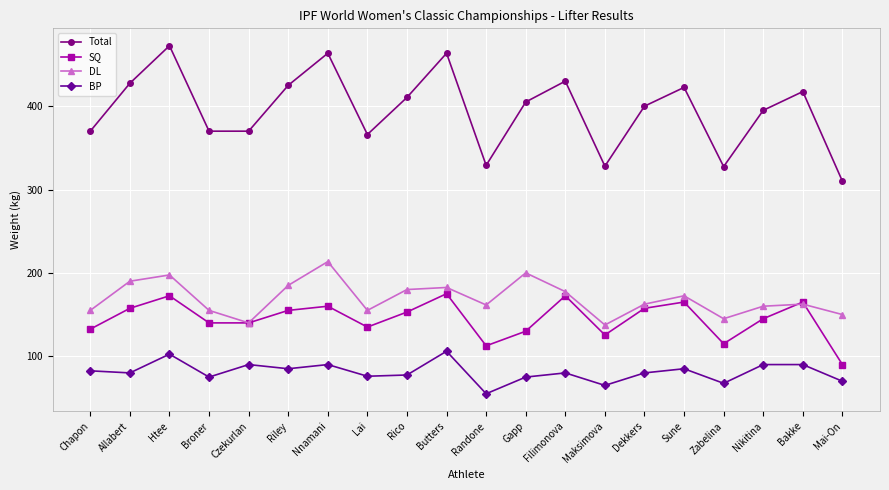

Is the value of DL at Htee greater than the value of SQ at Broner?

Yes